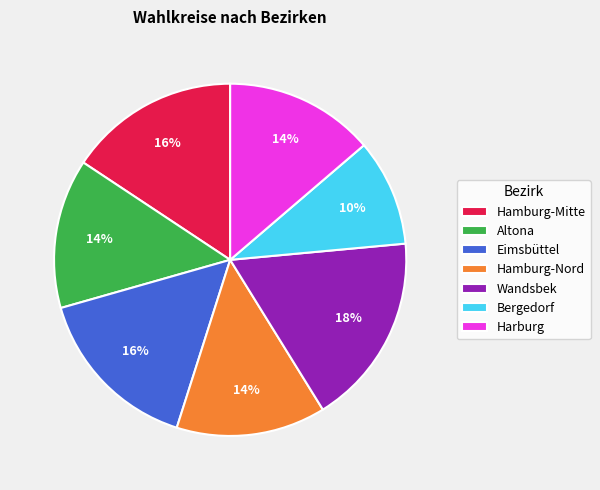

Approximately how many times larger is the value at Wandsbek compared to Eimsbüttel?

1.1